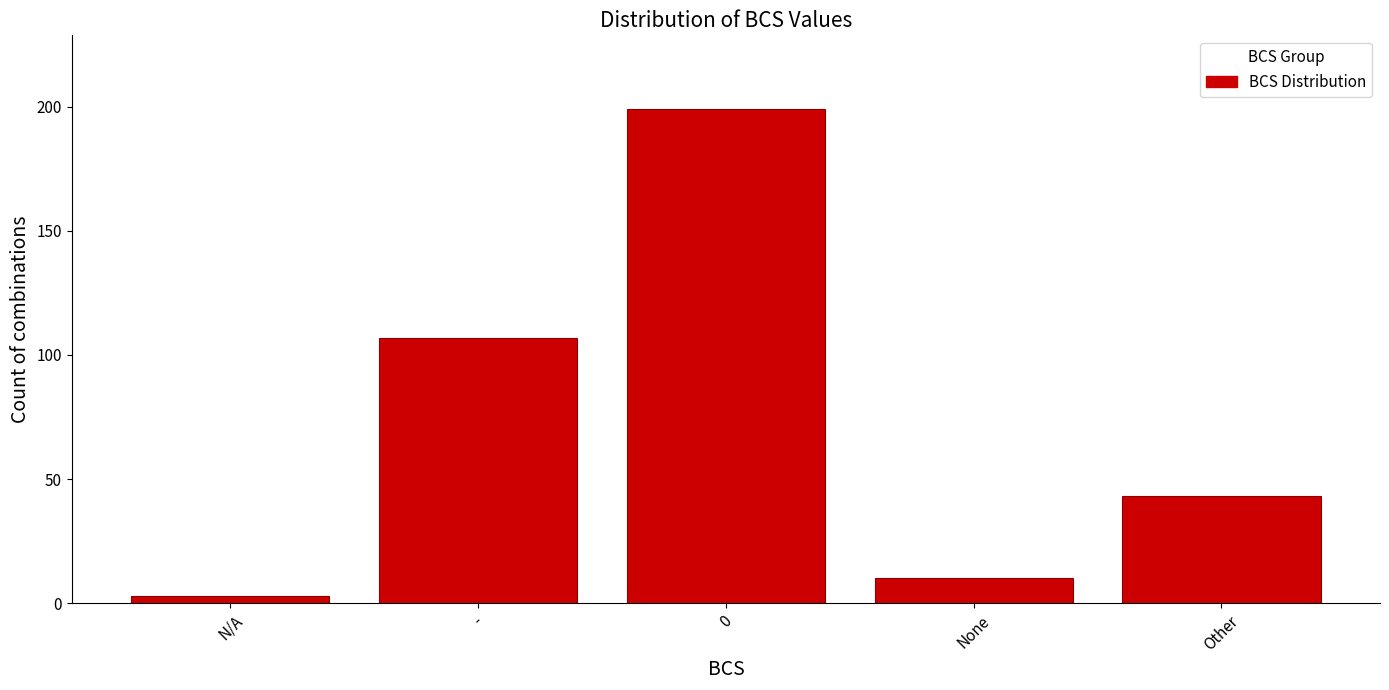

Reading left to right, transcribe all the data shown in this chart.

3	107	199	10	43